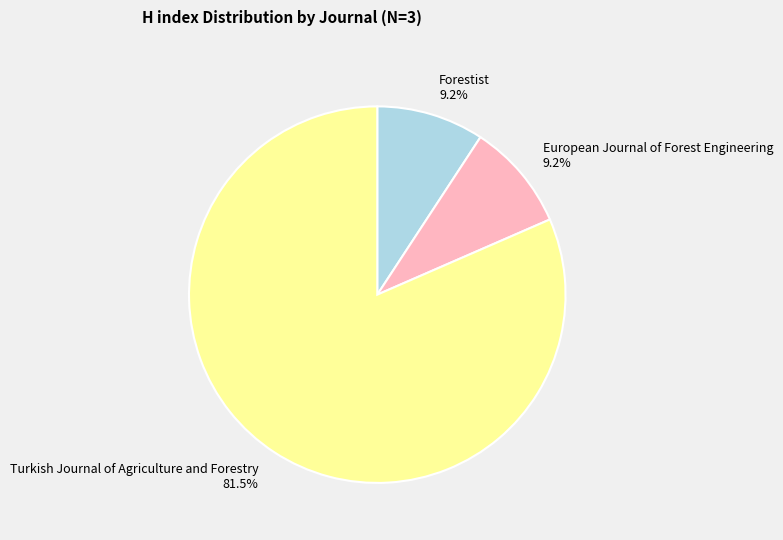

Combined, what portion of the pie is Forestist and Turkish Journal of Agriculture and Forestry?

90.8%